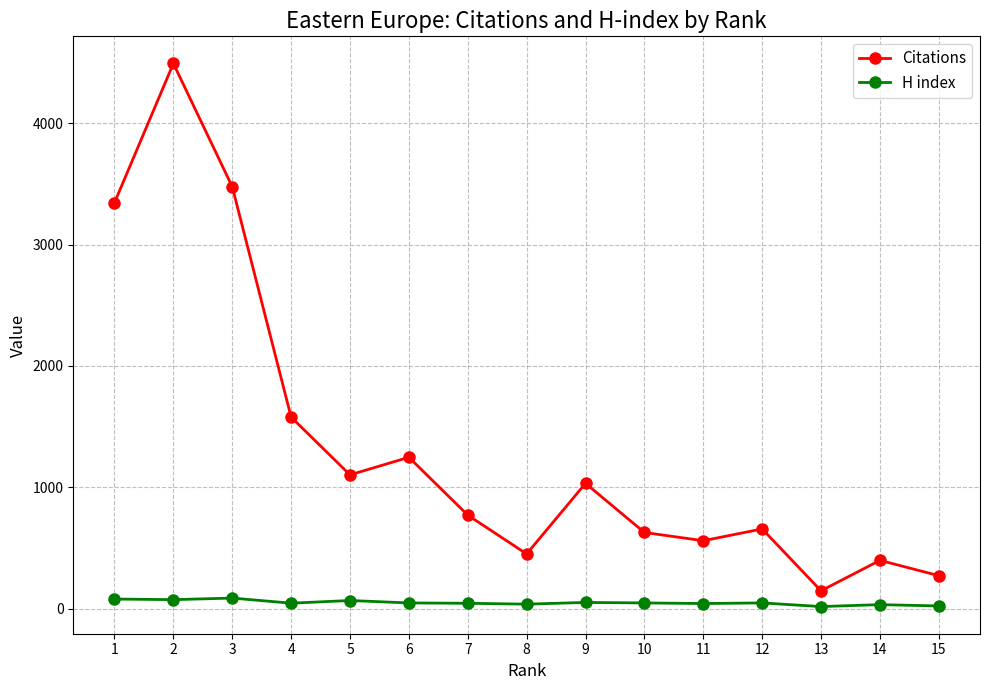

How many distinct data groups are displayed?

2